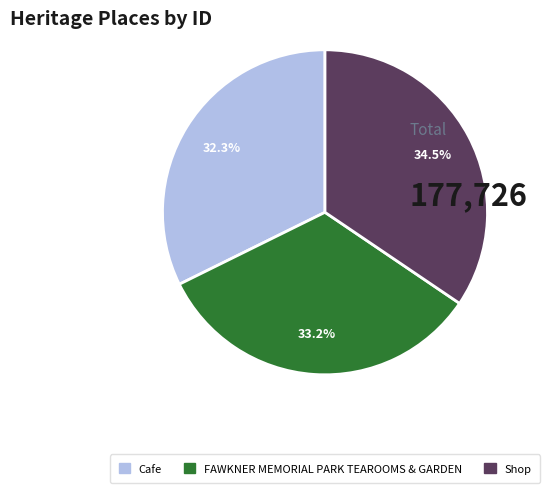

Do Cafe and Shop together represent more than half of the pie?

Yes